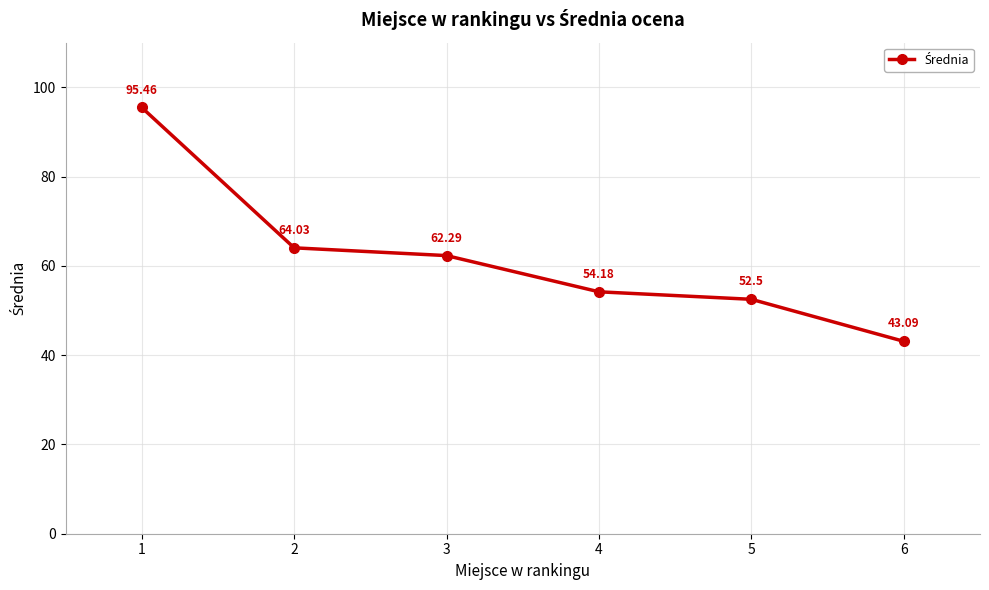

True or false: the data shows 88.1 at 3.

False